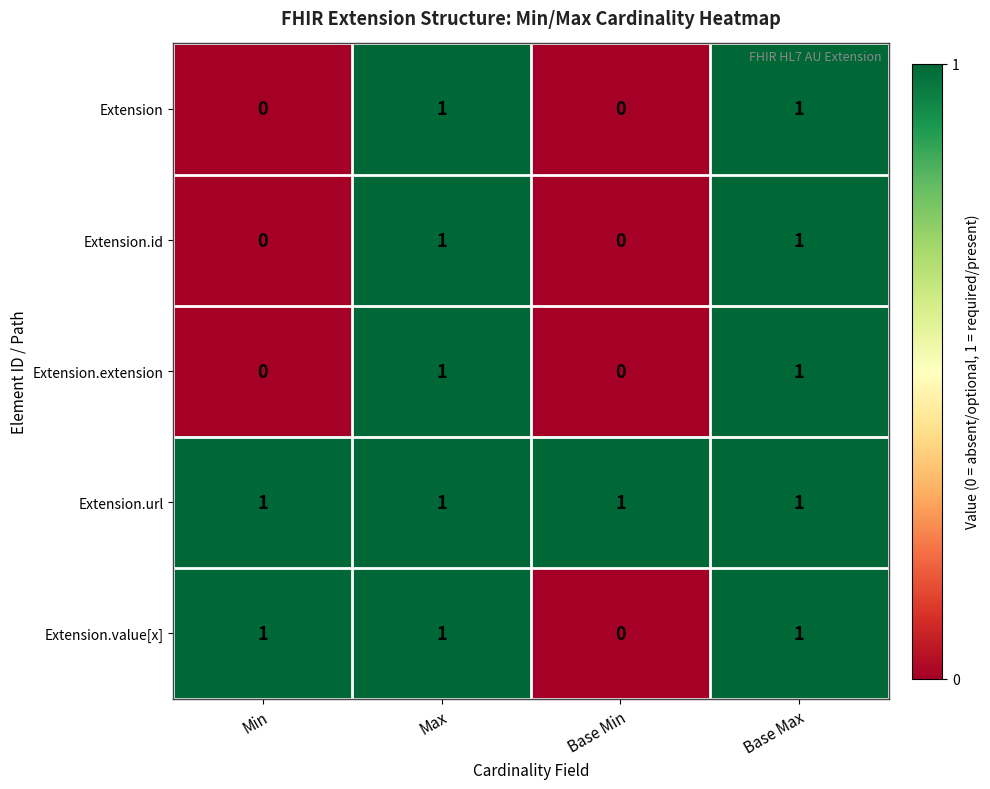

True or false: Extension.id has a value of 0 at Min.

True